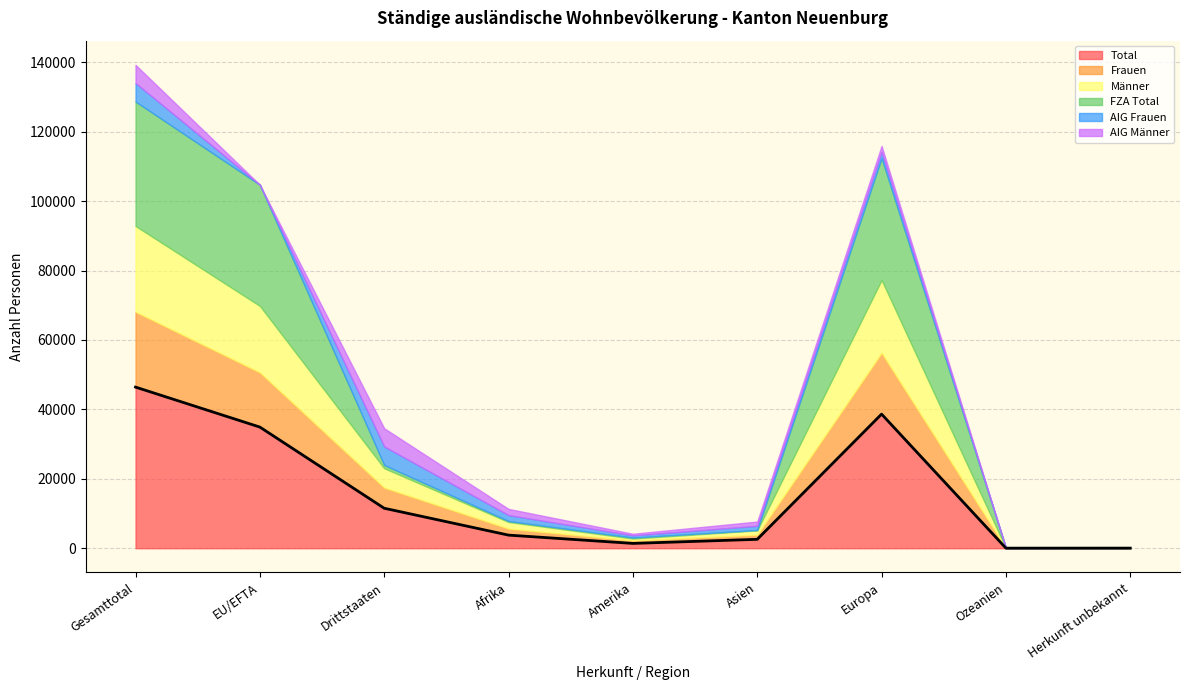

Which series changed the most between Afrika and Asien?

Total